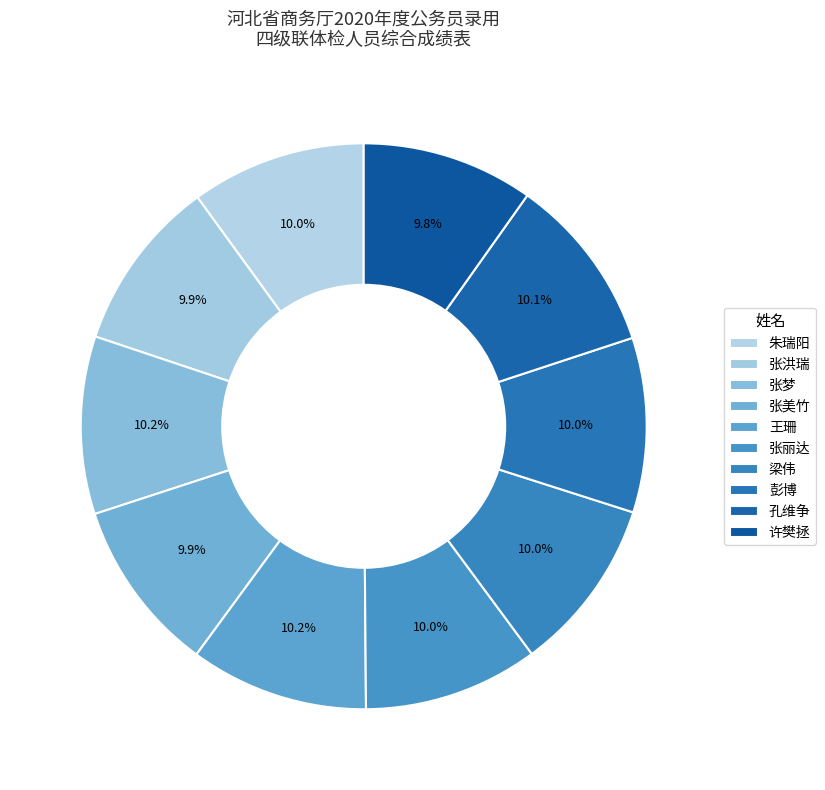

To the nearest percent, what is the average slice percentage?

10%